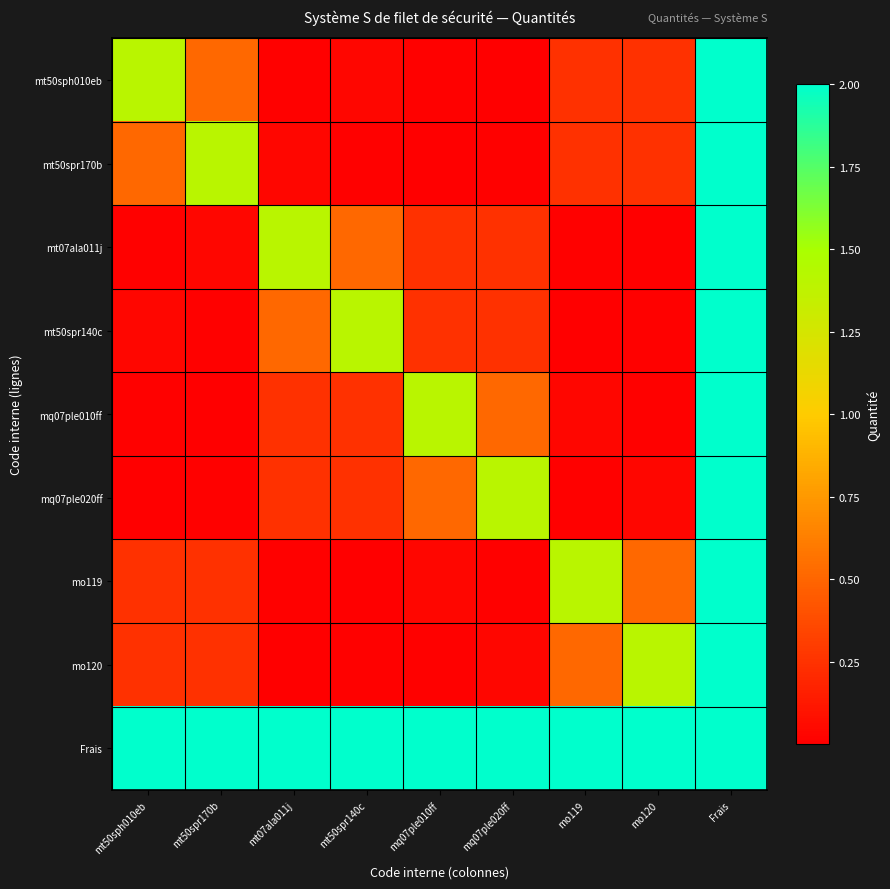

At how many categories does at least one series exceed 1?

9